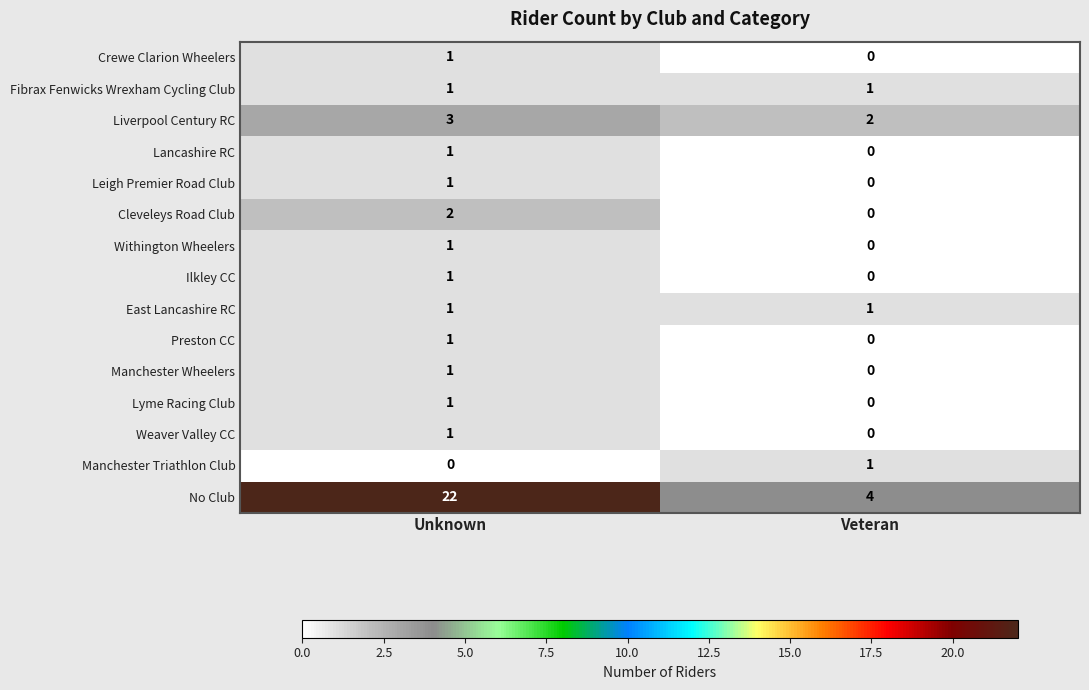

Count the number of data series in this chart.

15